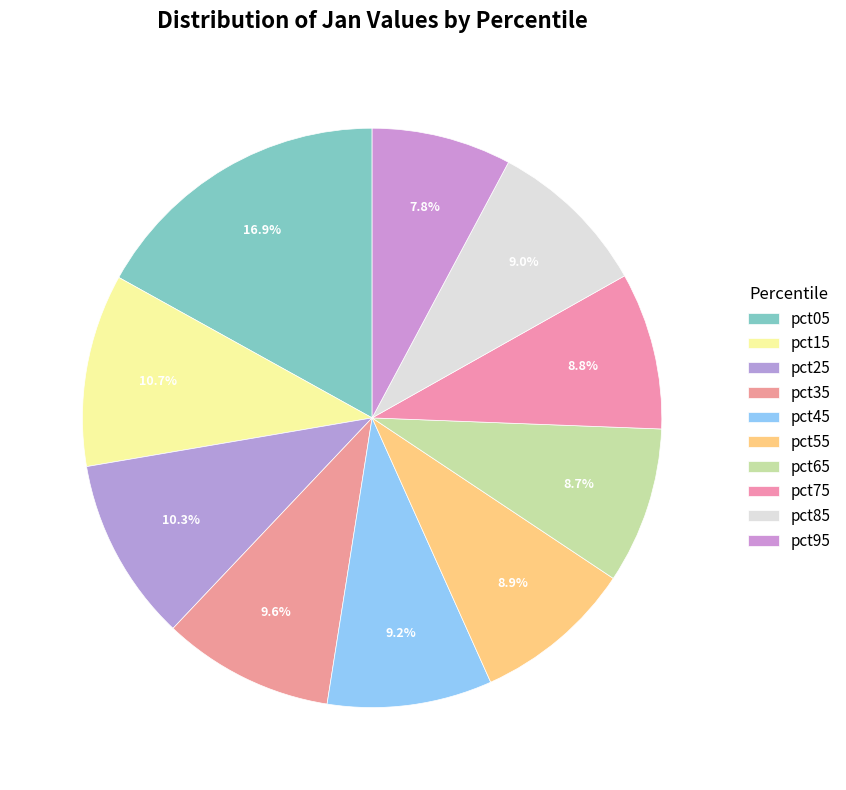

Rank the categories by value from highest to lowest.

pct05, pct15, pct25, pct35, pct45, pct85, pct55, pct75, pct65, pct95